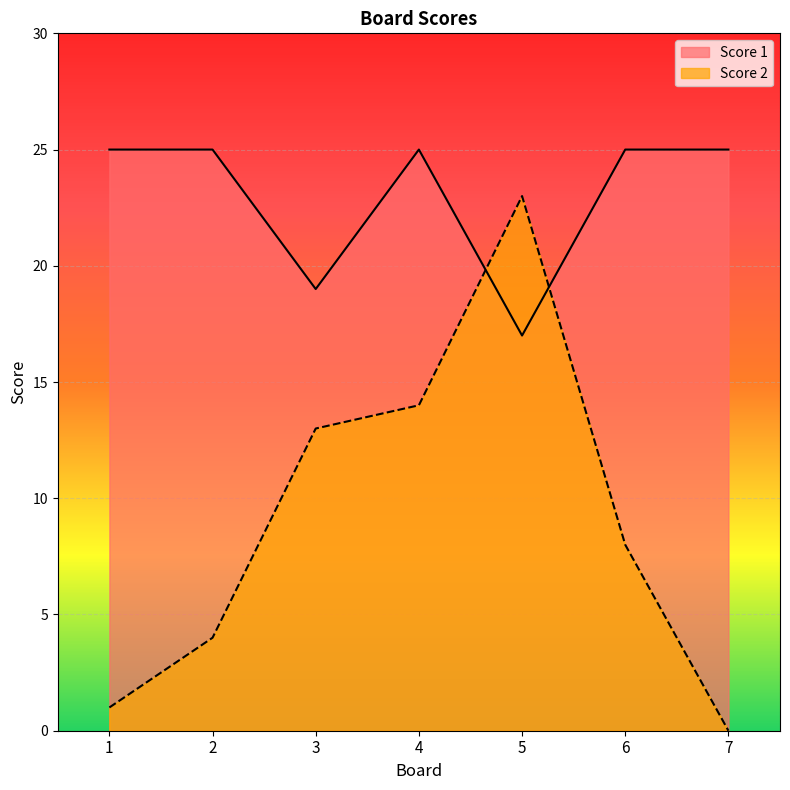

Between 7 and 2, which is larger?

7